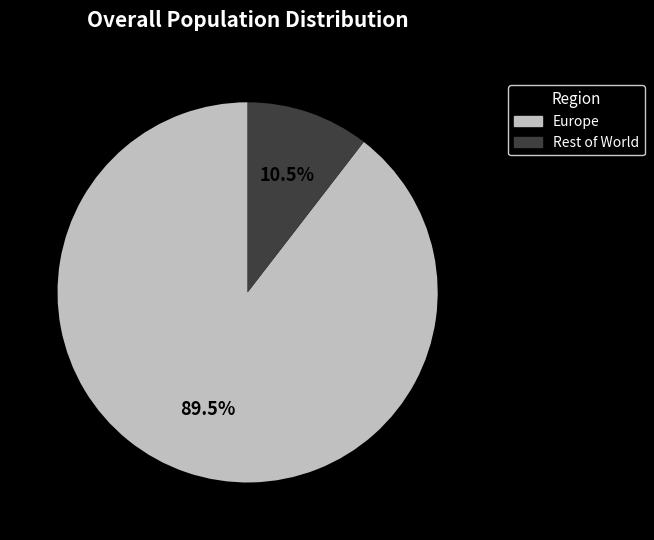

Which has a higher value, Europe or Rest of World?

Europe